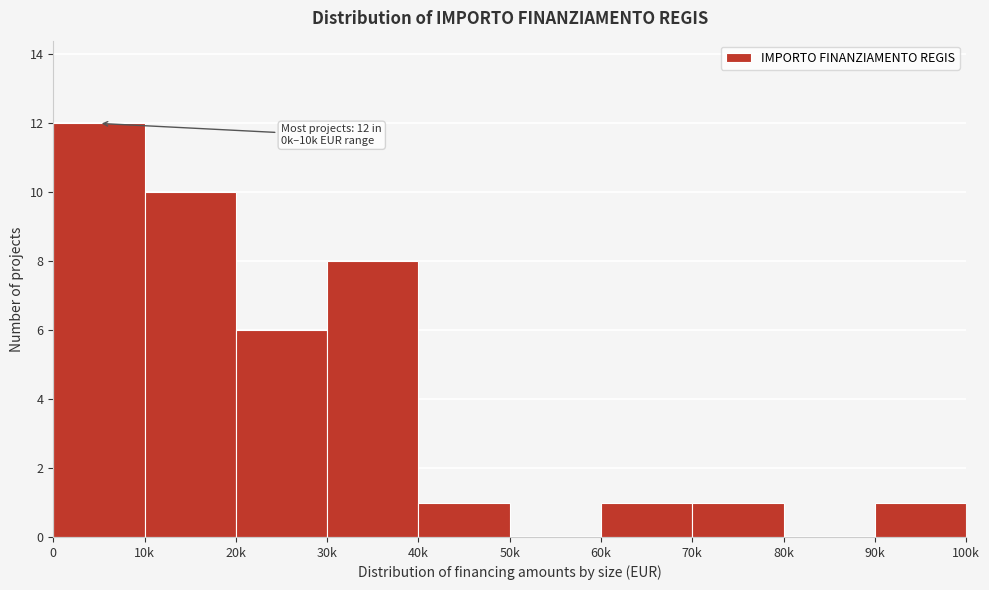

Reading right to left, what are all the values shown in this chart?

90k=1	80k=0	70k=1	60k=1	50k=0	40k=1	30k=8	20k=6	10k=10	0=12